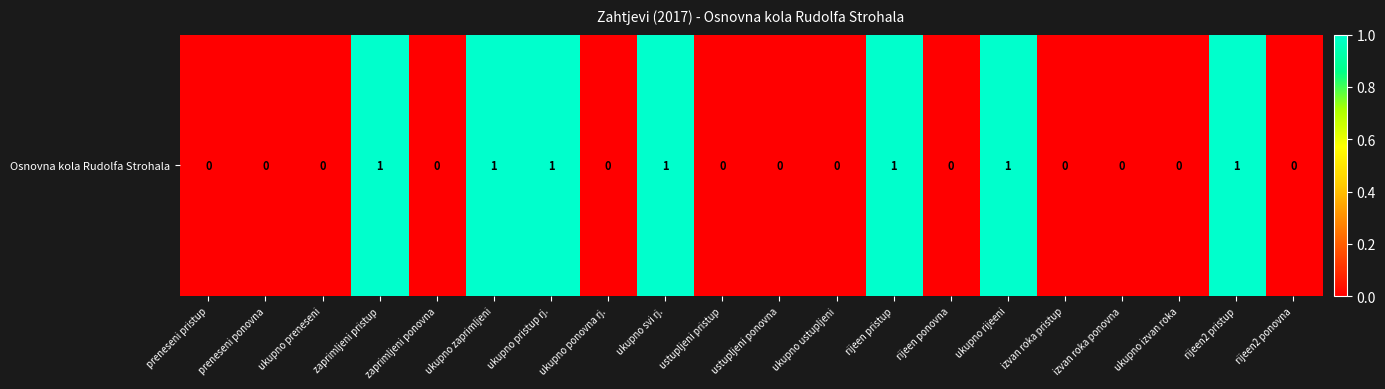

At which label is the value closest to 0?

preneseni pristup